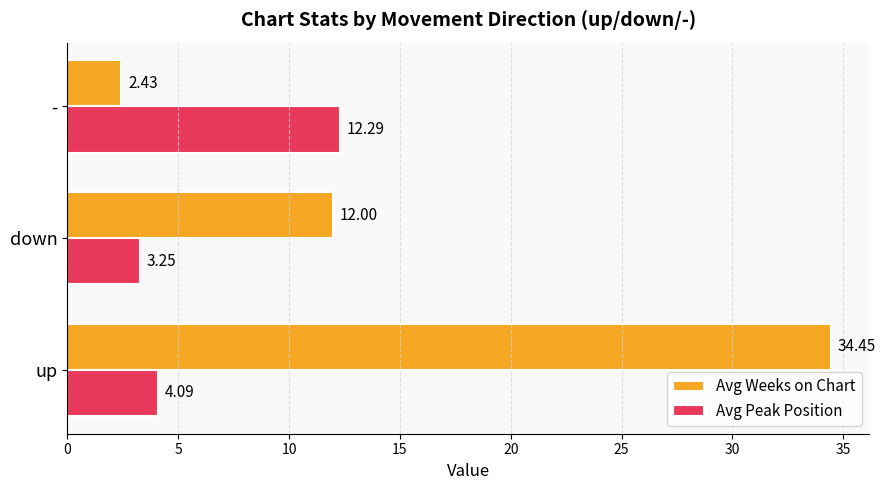

Which series has the largest range (max minus min)?

Avg Weeks on Chart